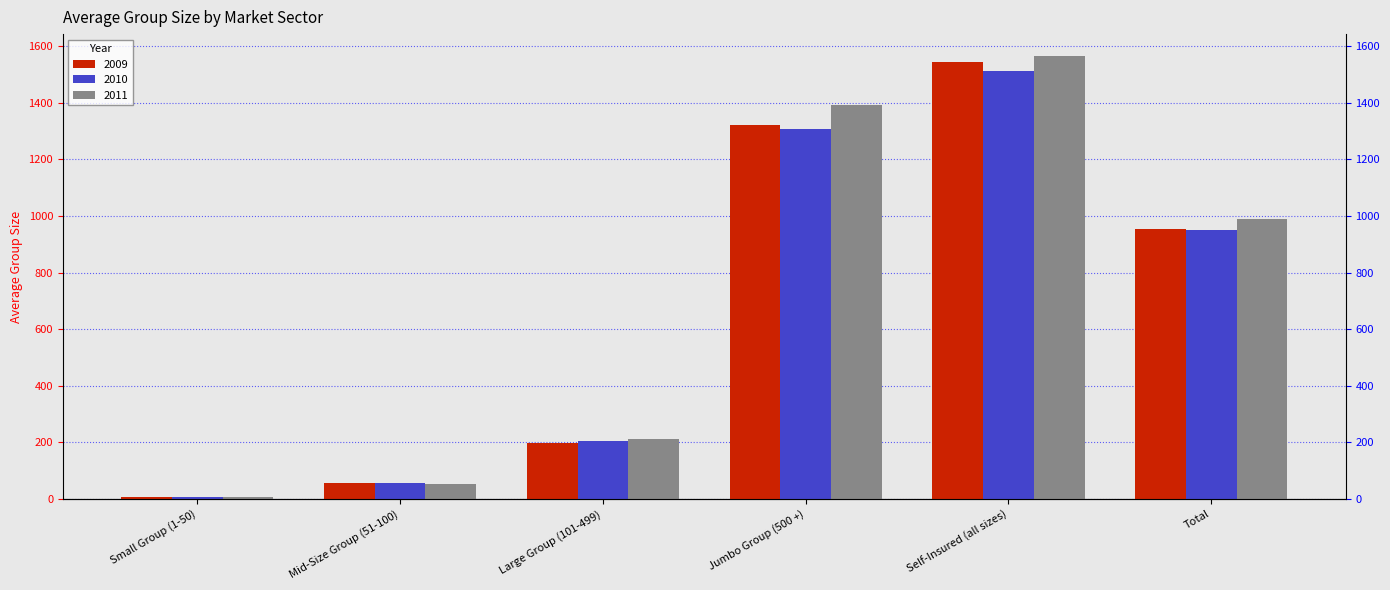

Where does the 2009 series first go above 953?

Jumbo Group (500 +)